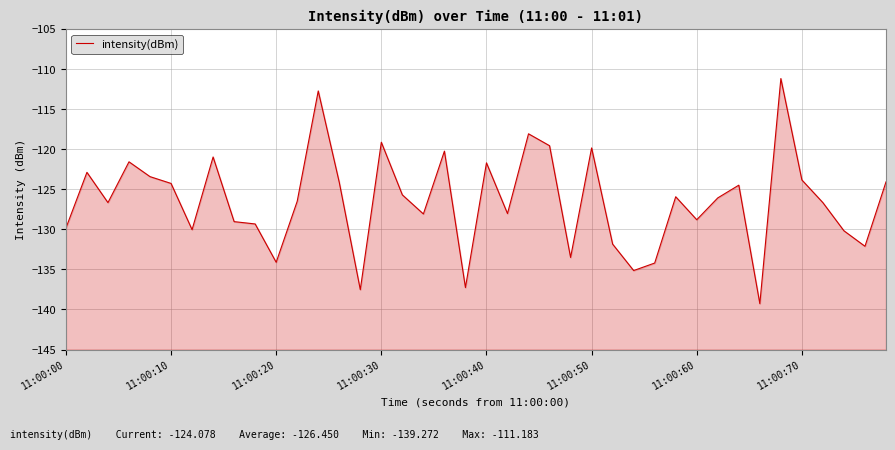

How many lines are shown in the chart?

1